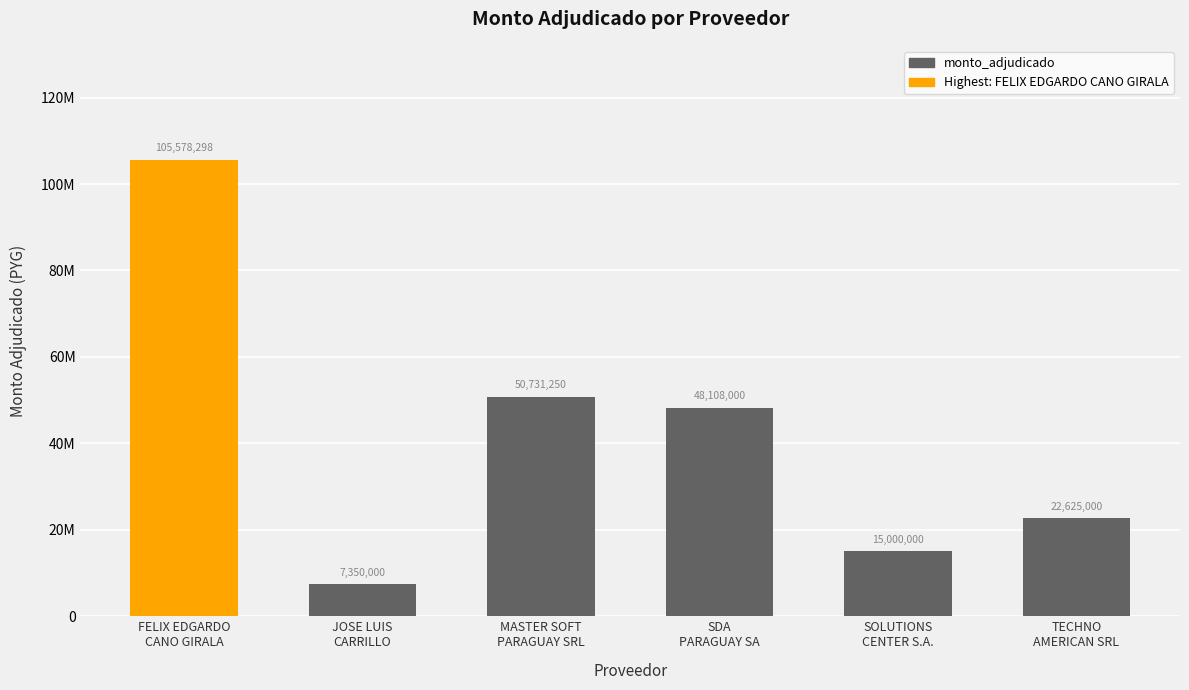

Between MASTER SOFT
PARAGUAY SRL and SOLUTIONS
CENTER S.A., which is larger?

MASTER SOFT
PARAGUAY SRL